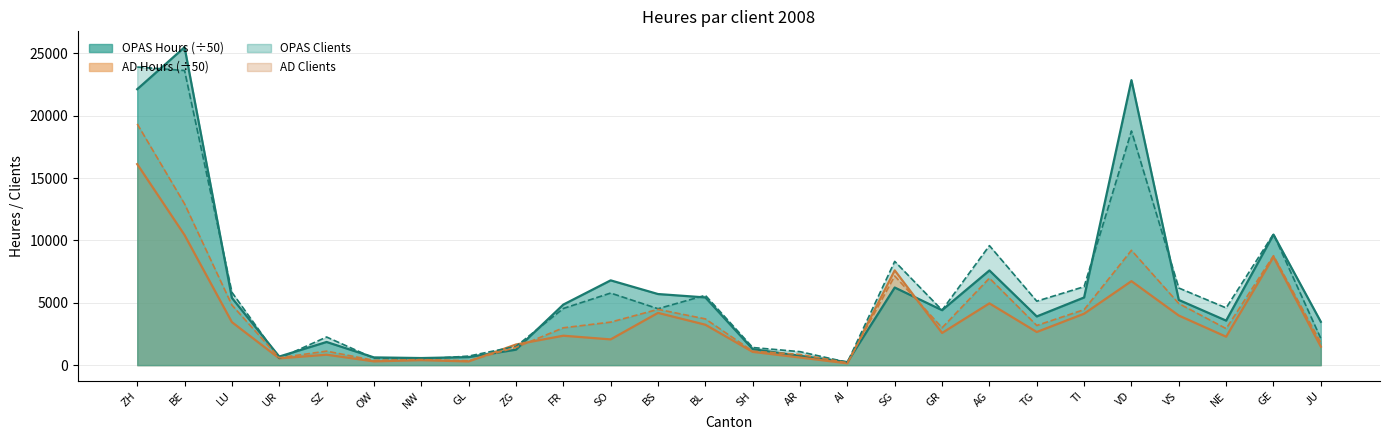

Which series has the largest total across all categories?

OPAS Clients